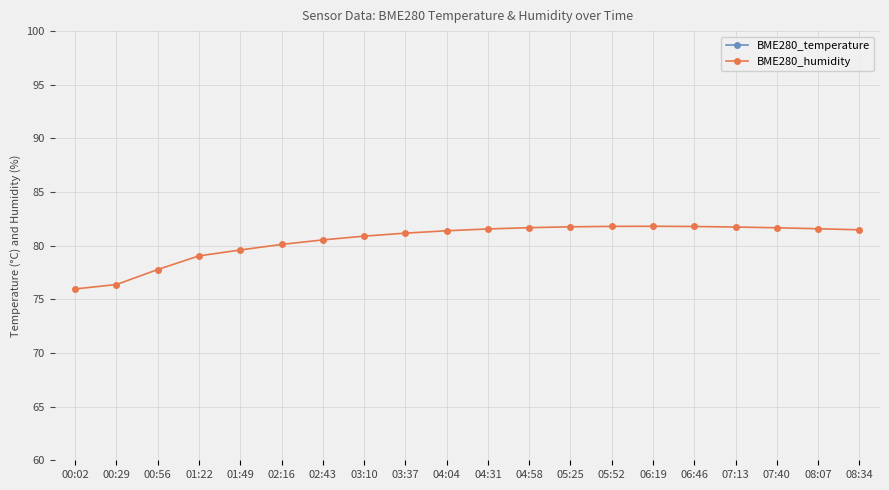

True or false: BME280_temperature and BME280_humidity cross at least once.

False